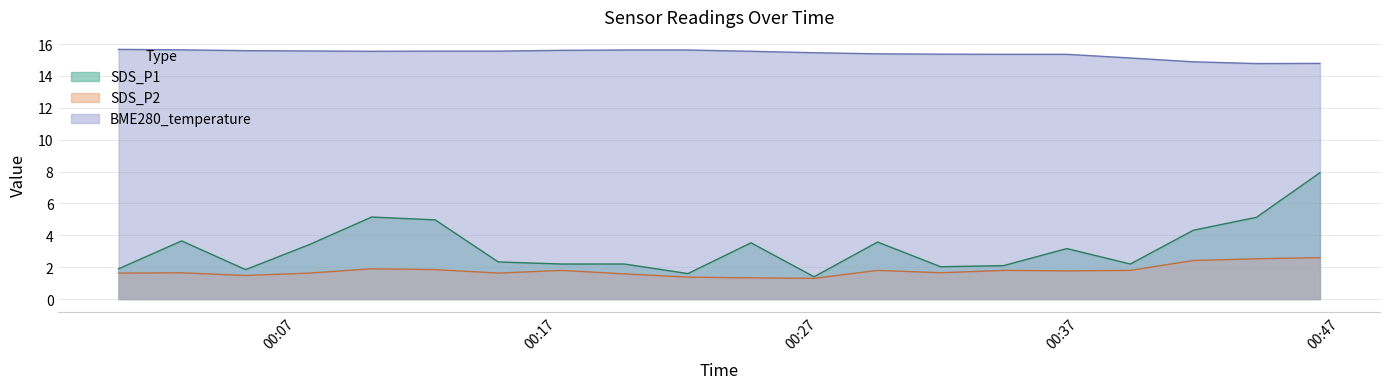

True or false: SDS_P2 and BME280_temperature intersect in this chart.

False